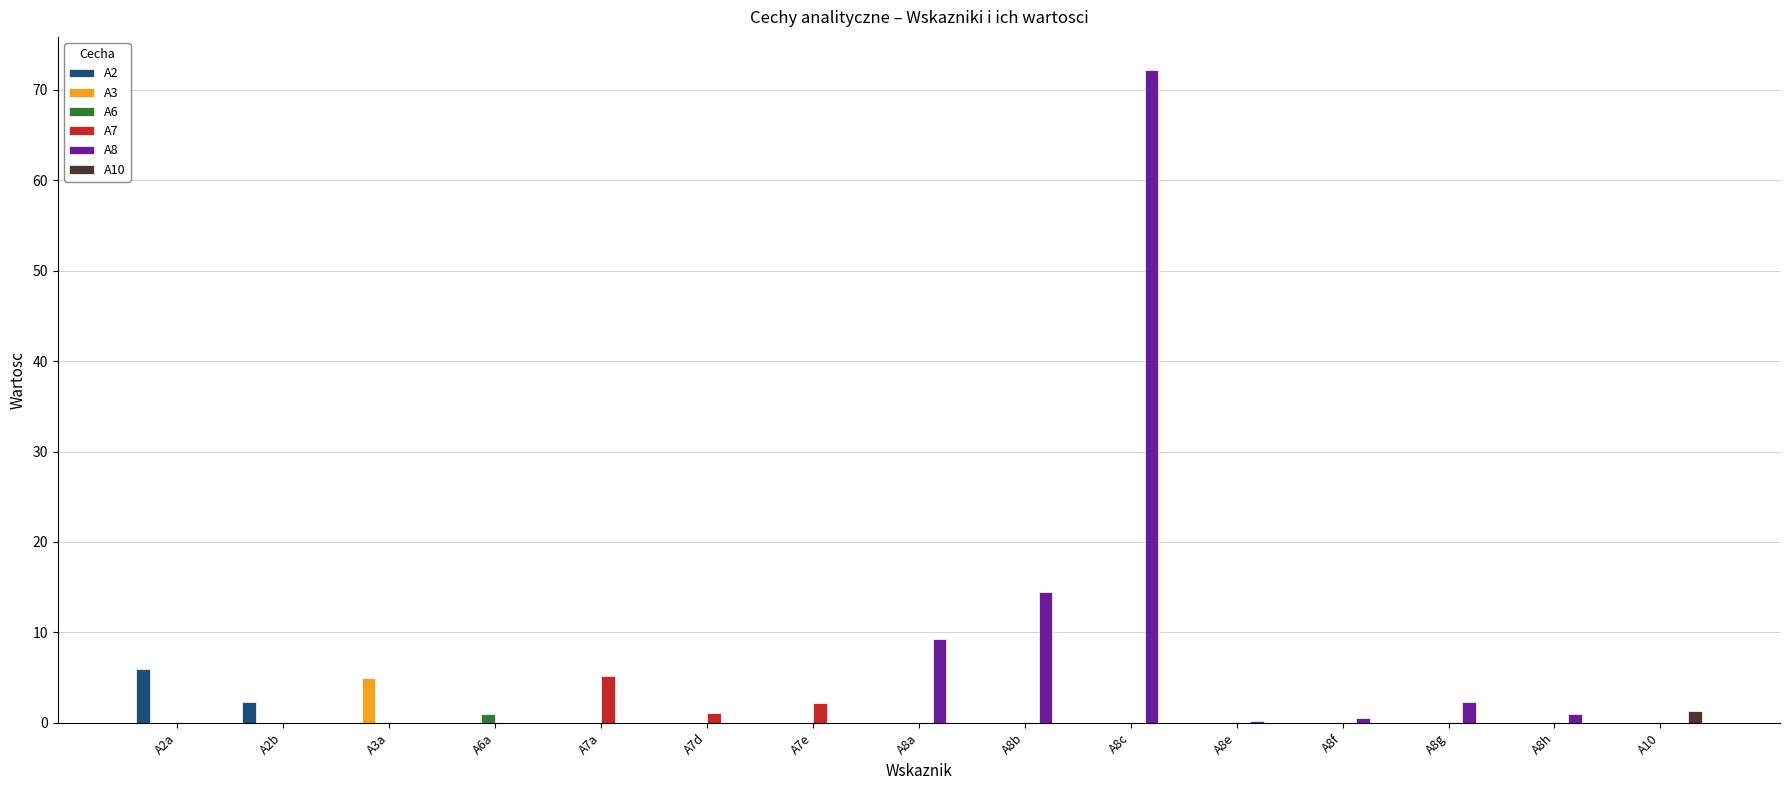

True or false: A3 has a value of 0.0 at A8f.

True